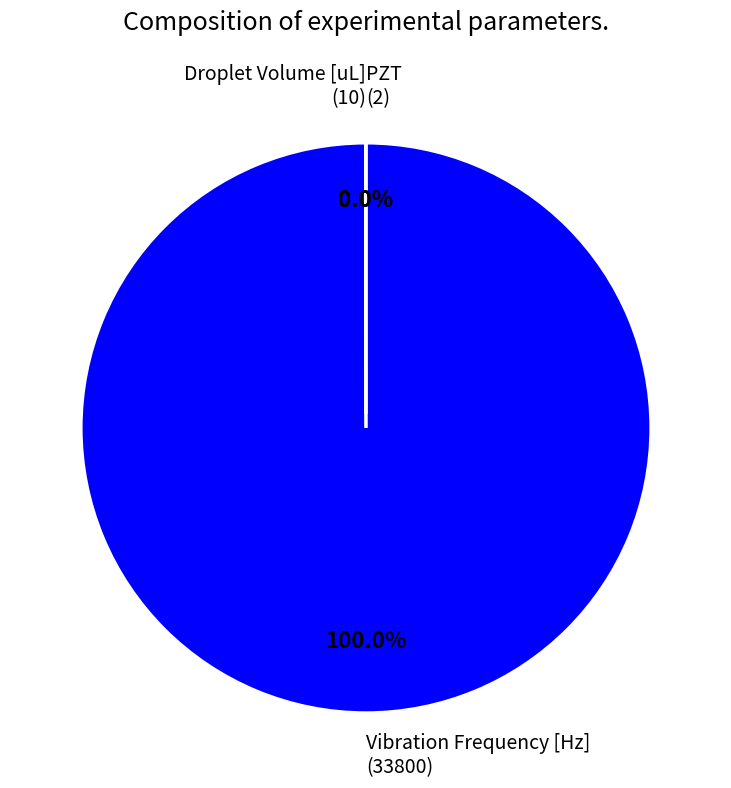

Is there any slice that represents more than half of the pie?

Yes